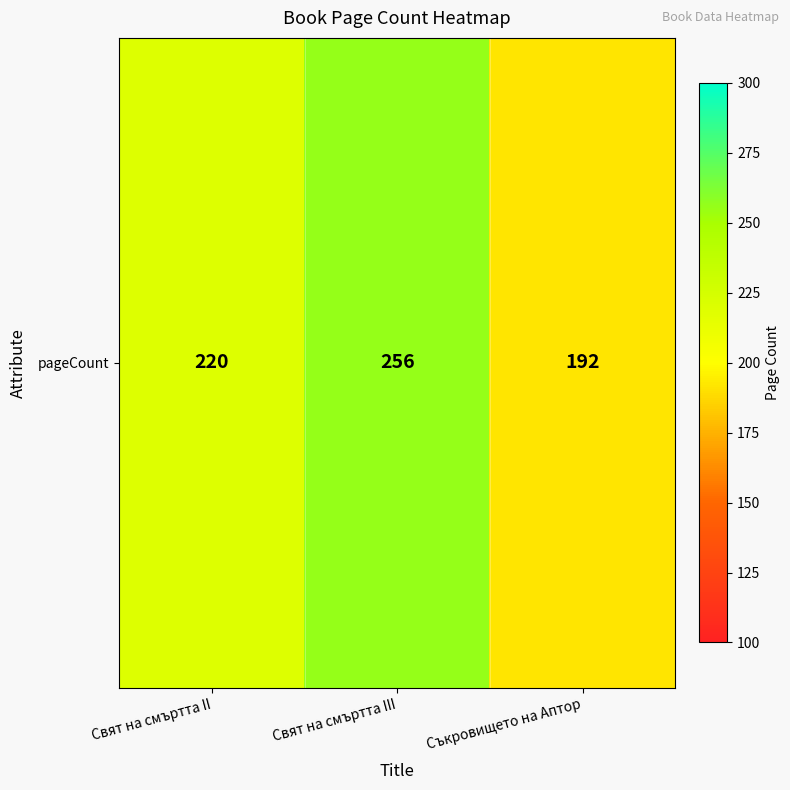

How many values are between 192 and 256?

3